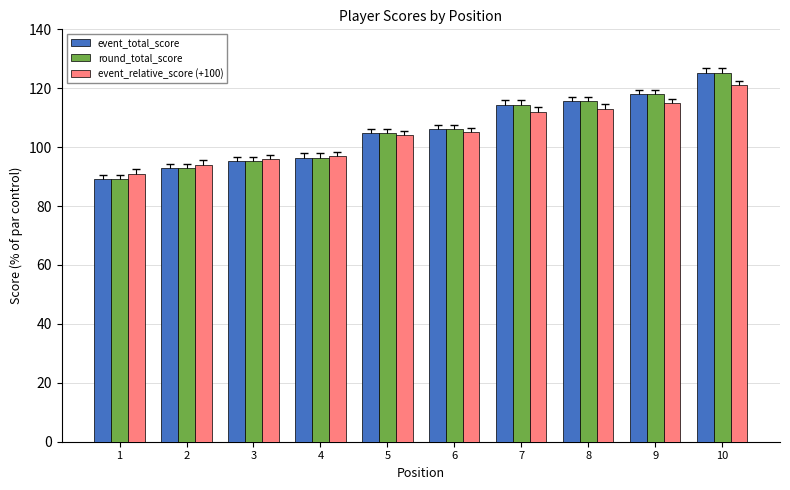

What is the lowest value of the event_relative_score (+100) series?

91.0